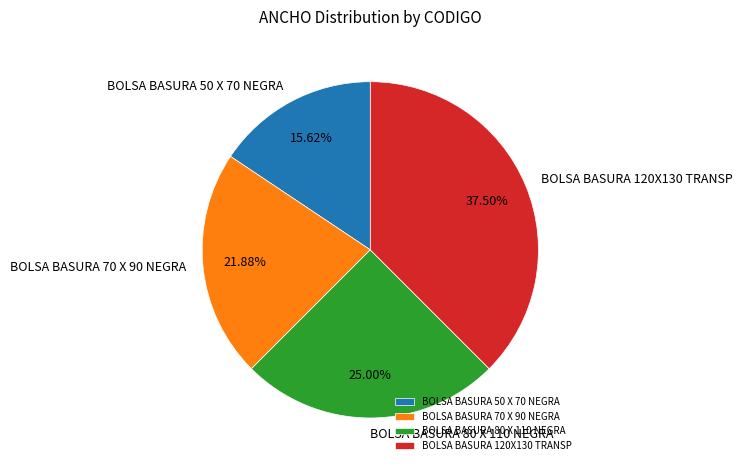

Rank the categories by value from highest to lowest.

BOLSA BASURA 120X130 TRANSP, BOLSA BASURA 80 X 110 NEGRA, BOLSA BASURA 70 X 90 NEGRA, BOLSA BASURA 50 X 70 NEGRA